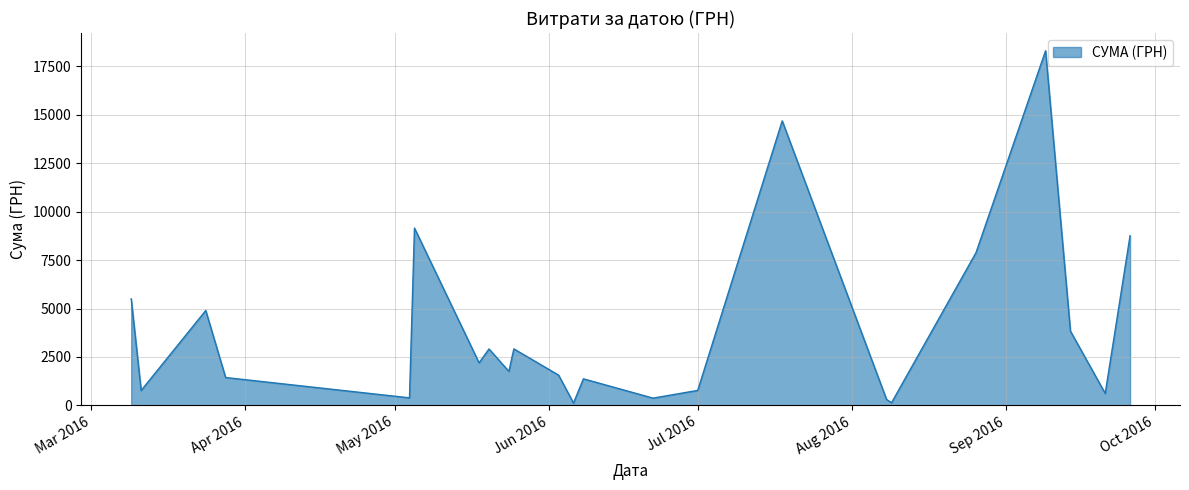

What is the maximum value shown in the chart?

18309.5